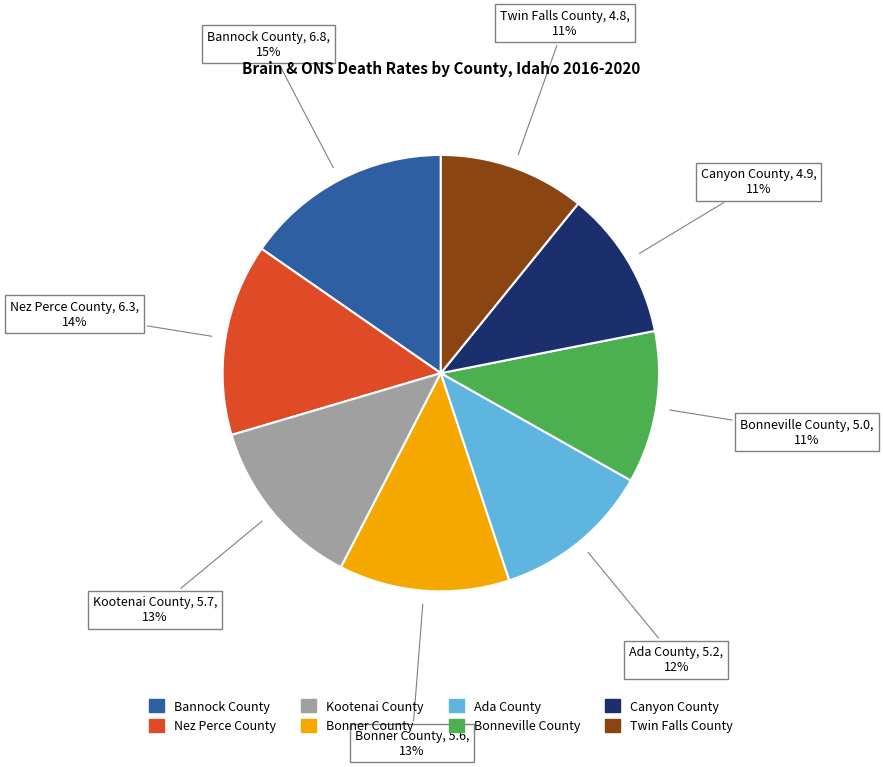

Count the number of slices in the pie.

8